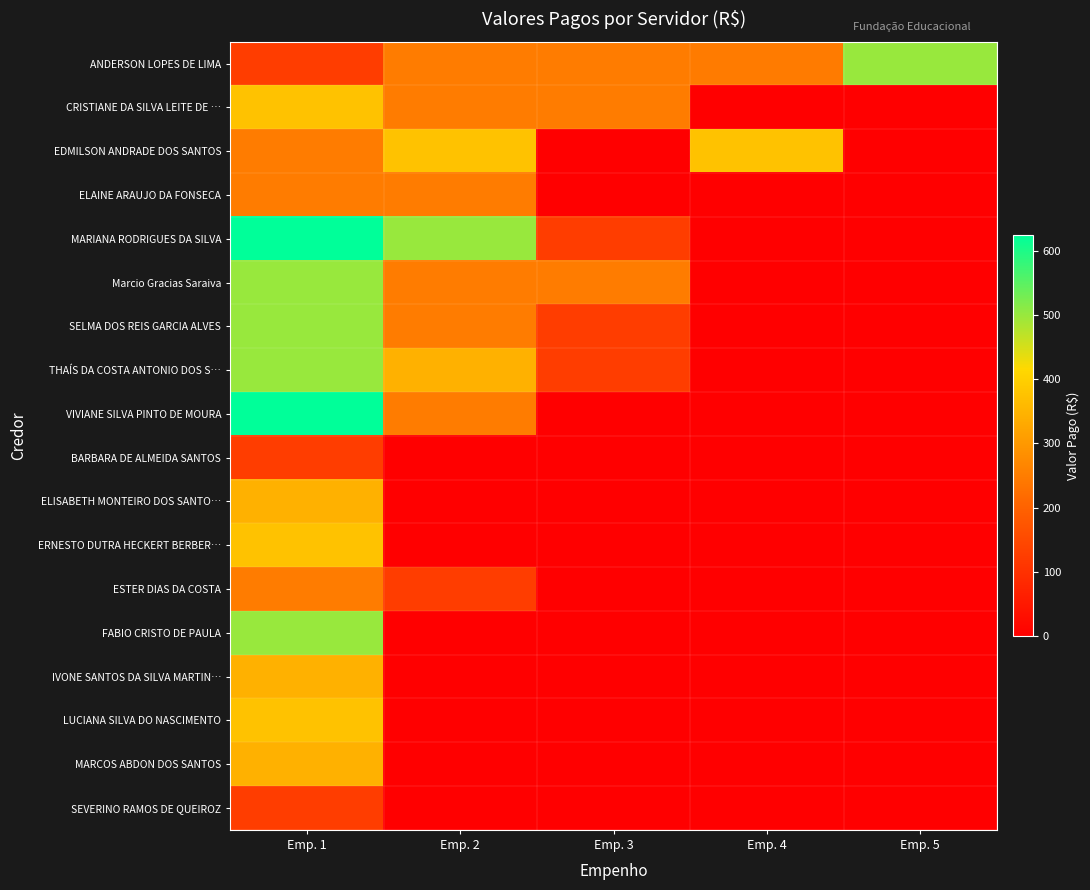

How many series are shown in this chart?

18